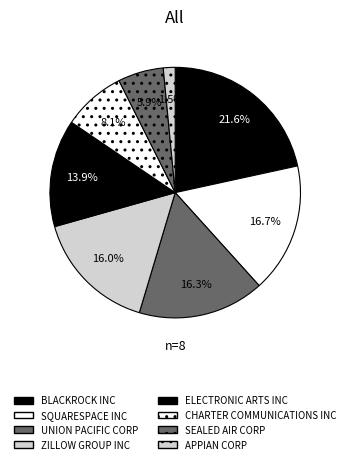

Which has a higher value, SEALED AIR CORP or APPIAN CORP?

SEALED AIR CORP